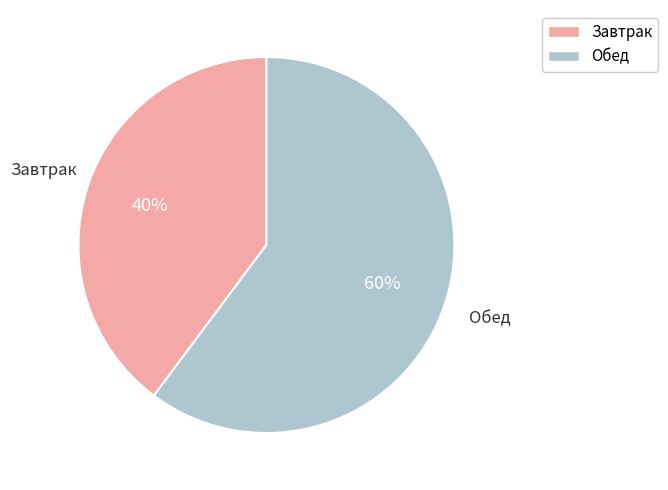

Combined, do Завтрак and Обед account for over 50%?

Yes